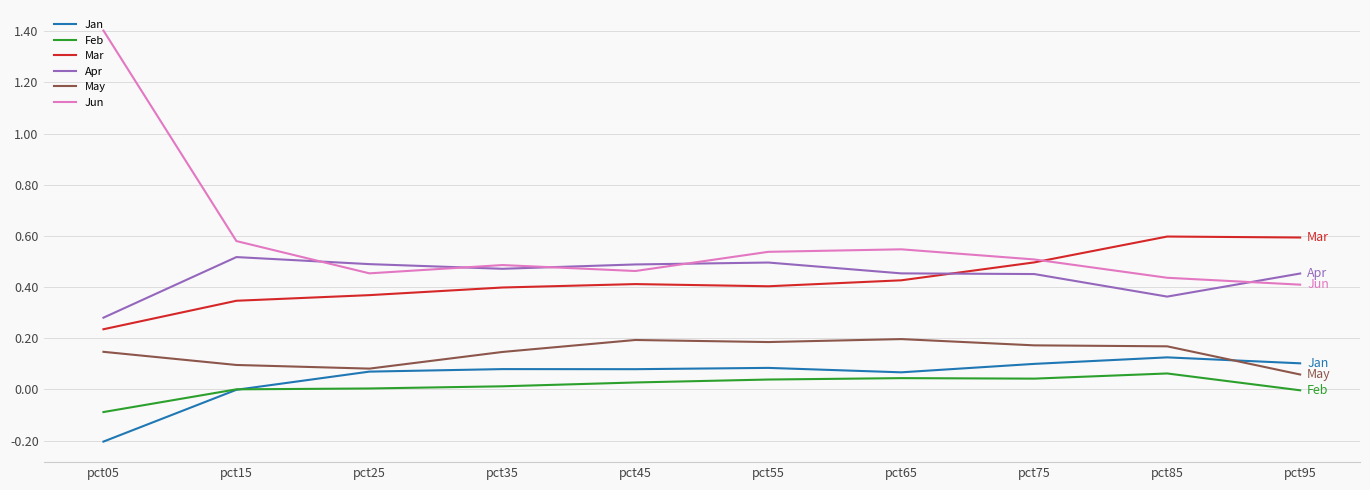

What are all the series names shown in the legend?

Jan, Feb, Mar, Apr, May, Jun